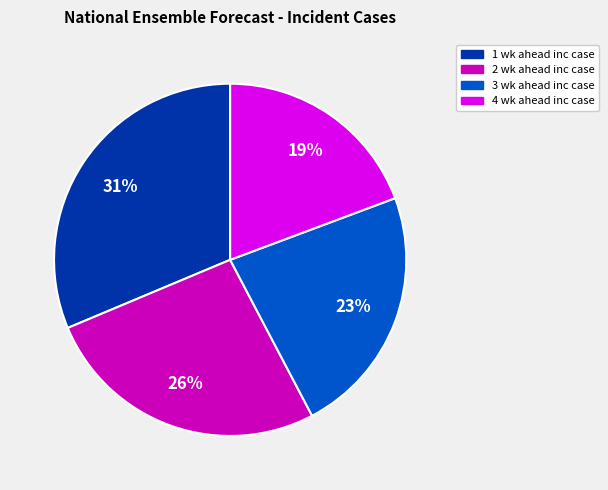

Between 1 wk ahead inc case and 3 wk ahead inc case, which is larger?

1 wk ahead inc case